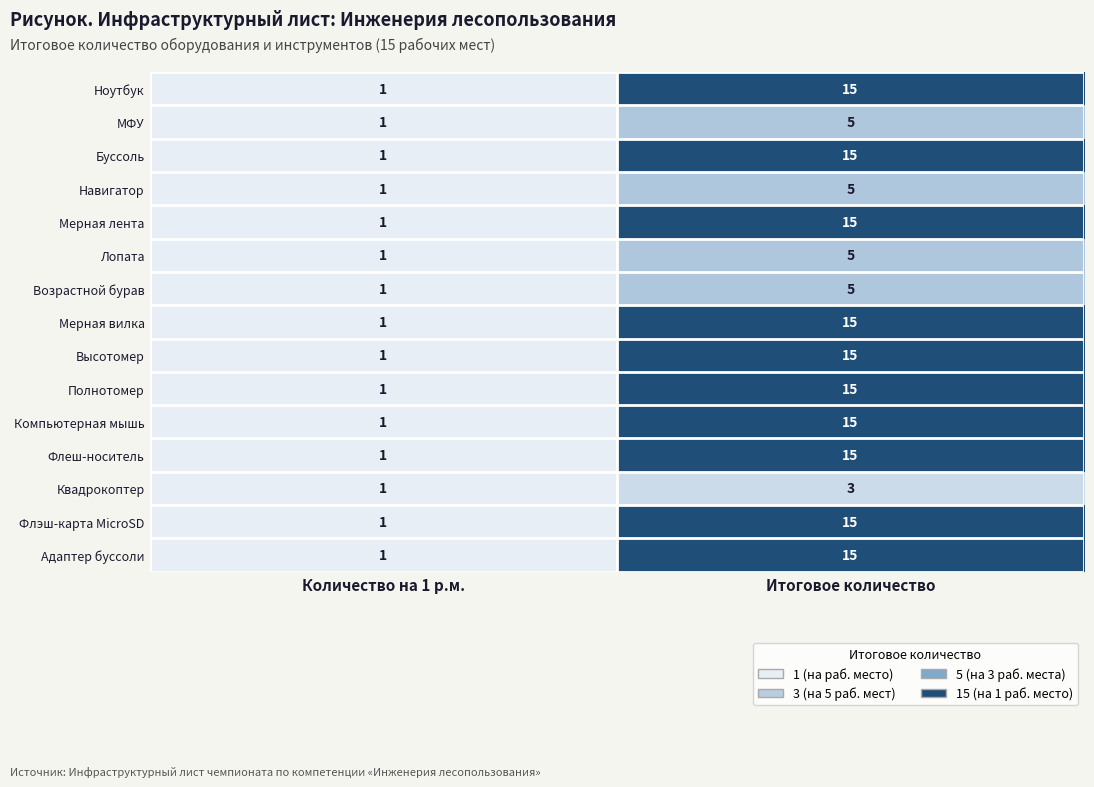

What is the total value across all series at Итоговое количество?

173